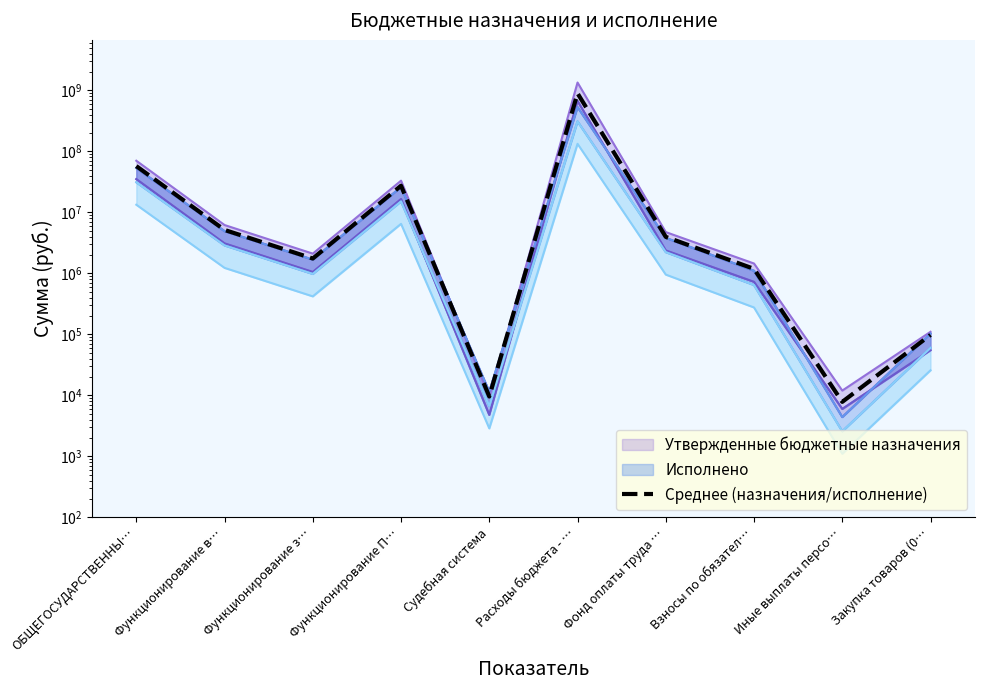

At which label does the data first exceed 3973633?

ОБЩЕГОСУДАРСТВЕННЫ…